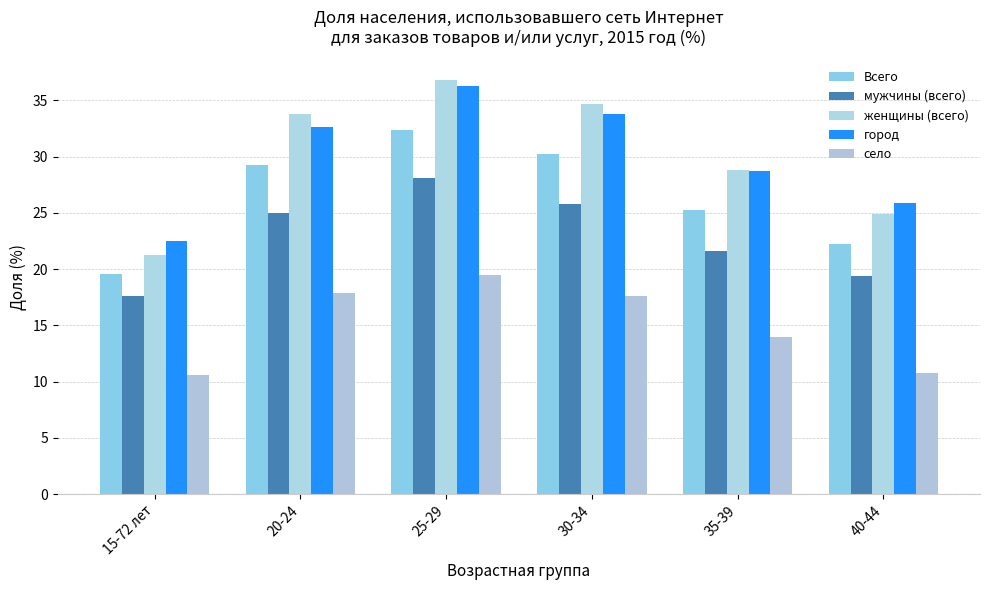

How many groups of bars are there?

6